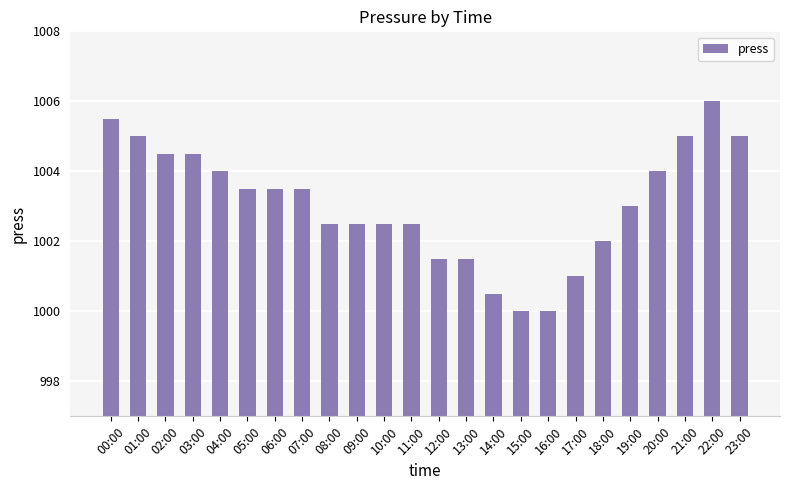

The chart shows a value of 664.6 at 07:00. True or false?

False